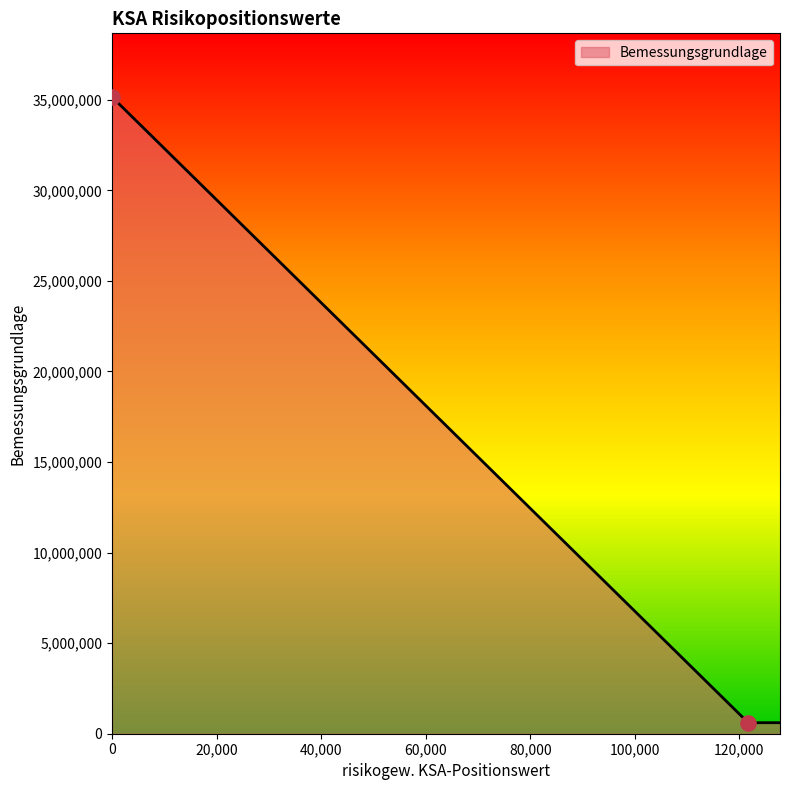

Which series has the largest total across all categories?

Bemessungsgrundlage